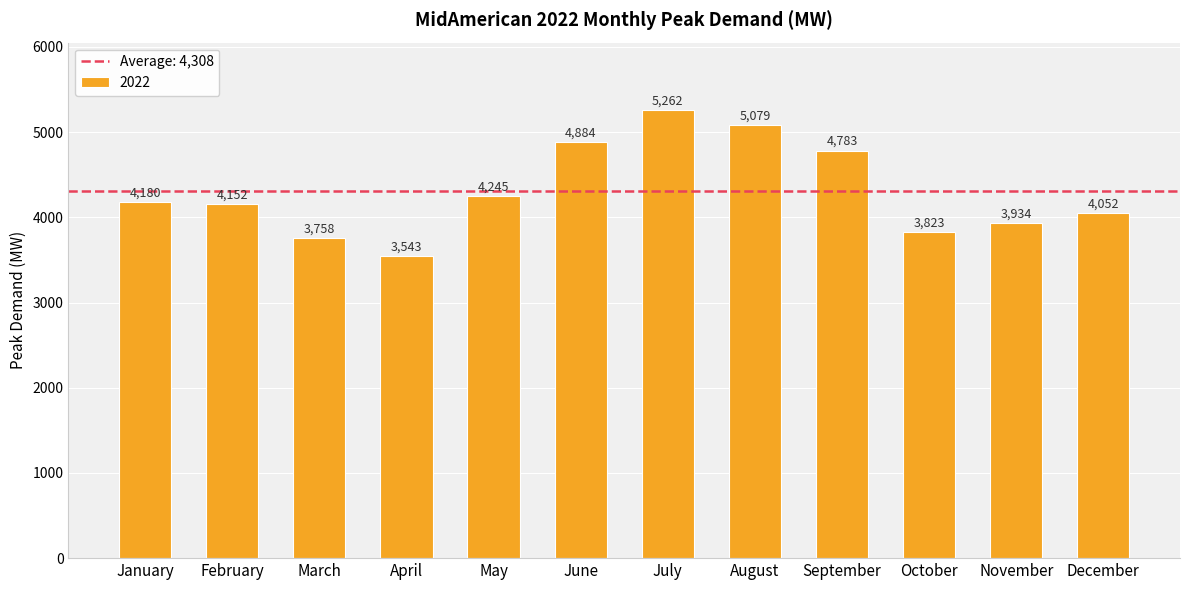

What is the change in value from July to August?

-182.7